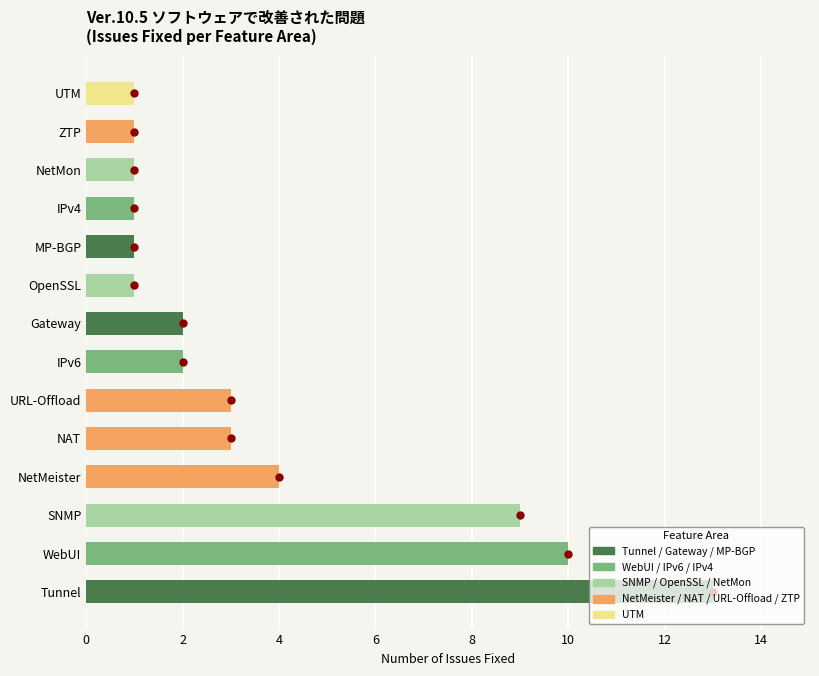

How many categories are shown in the chart?

14